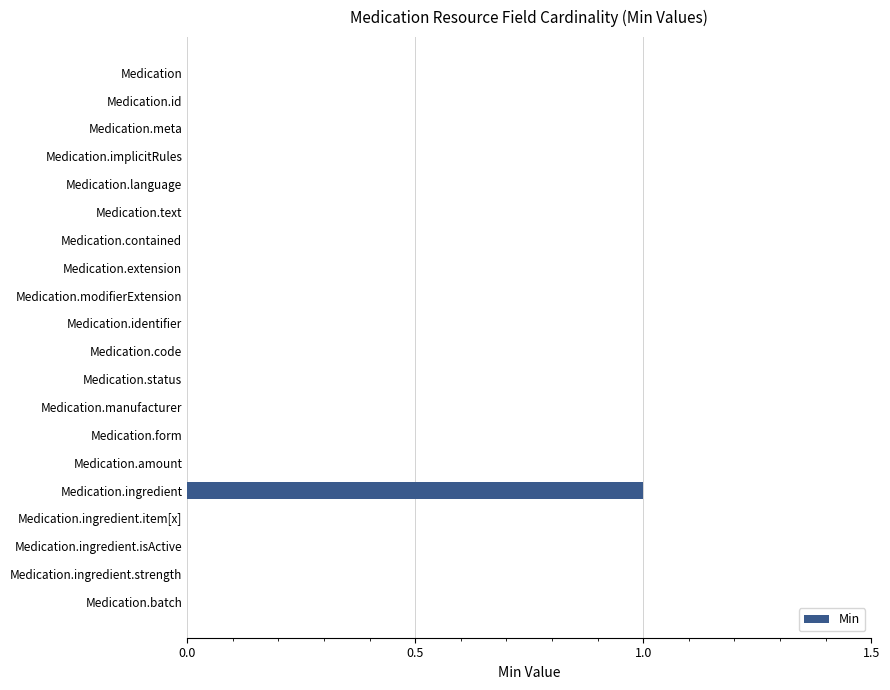

Which category has the highest value across all series?

Medication.ingredient